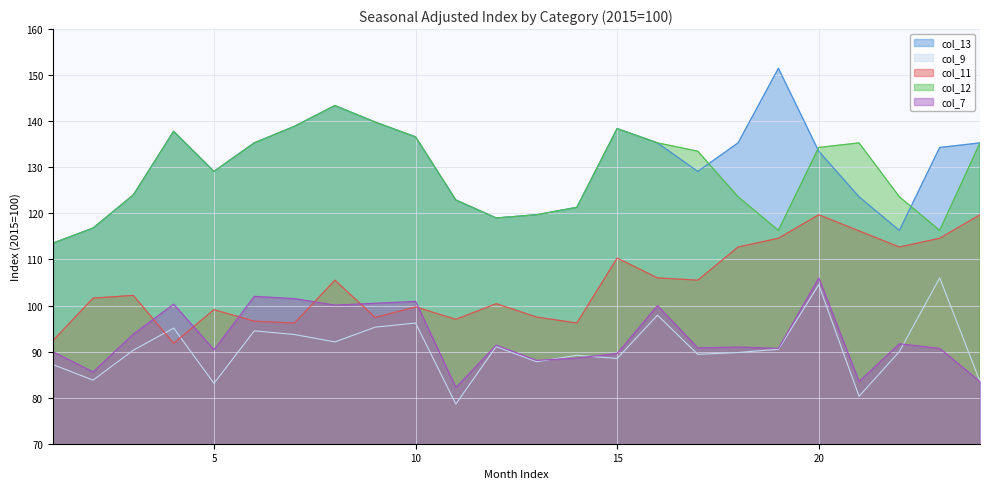

Which series changed the most between 3 and 22?

col_11